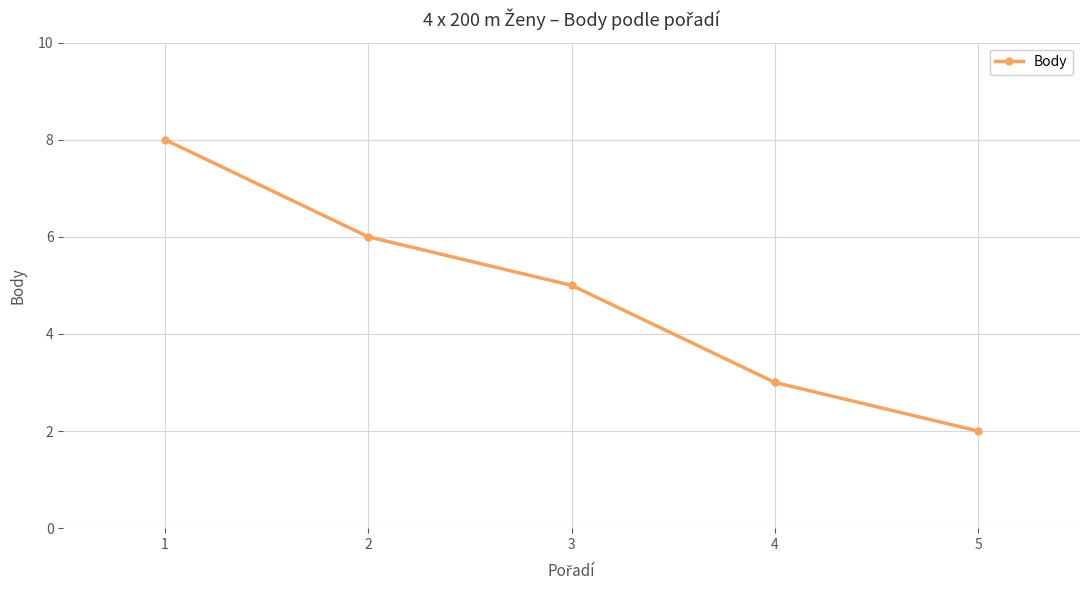

True or false: the data has more than 0 interior local peaks.

False